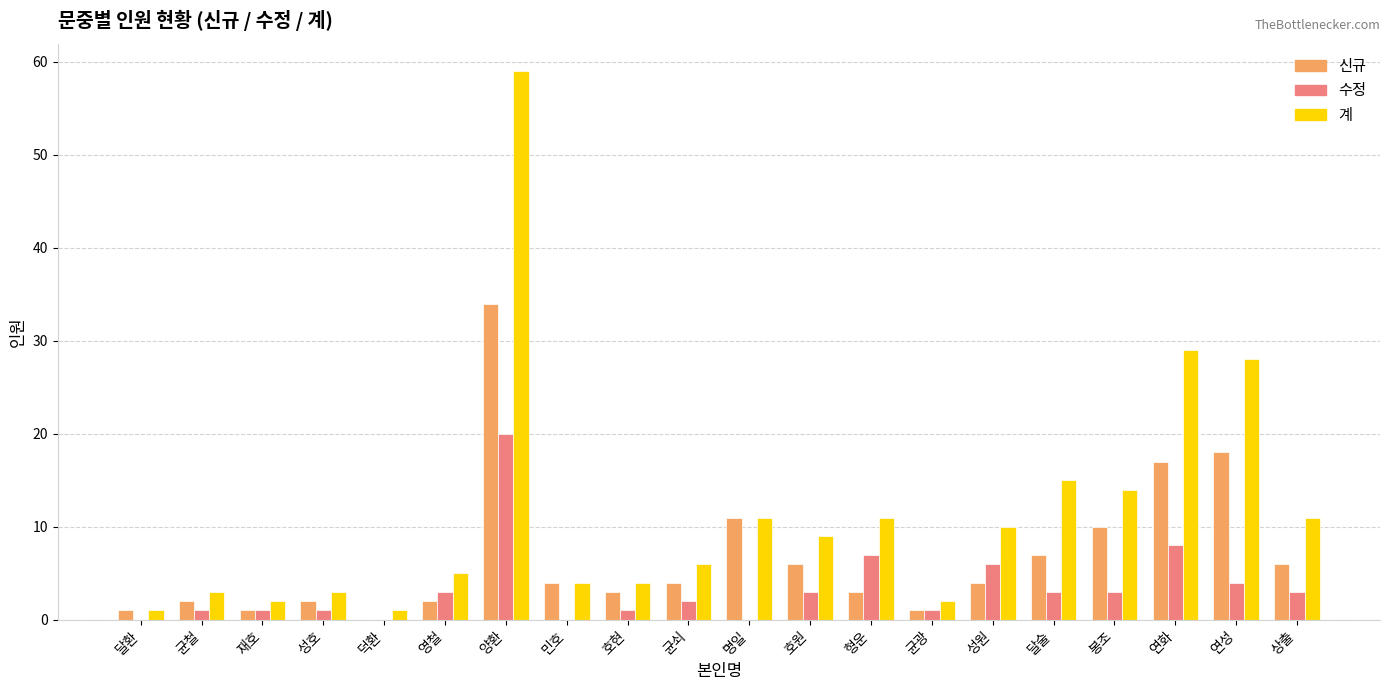

At which label does 수정 reach its peak?

양환